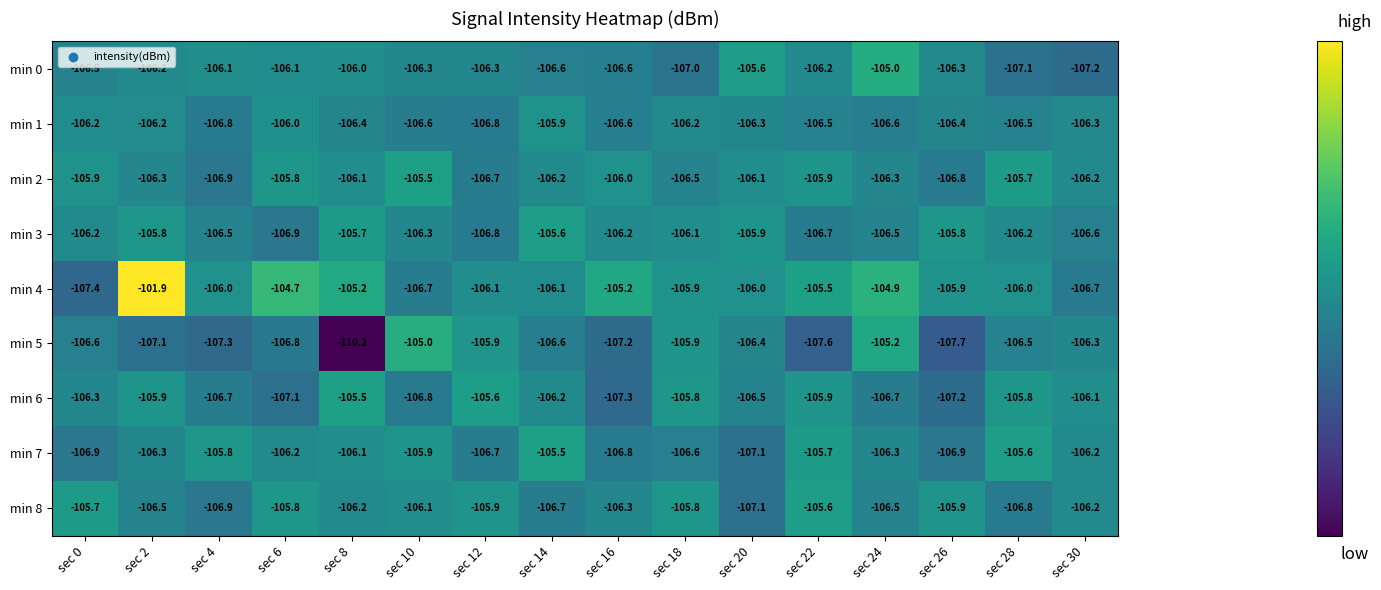

What is the average value of the min 7 series?

-106.3